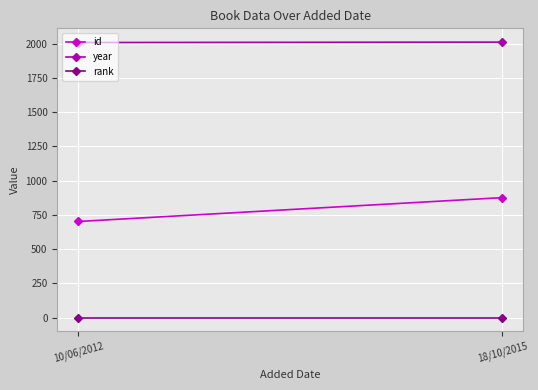

What is the label of the 1st point from the left?

10/06/2012